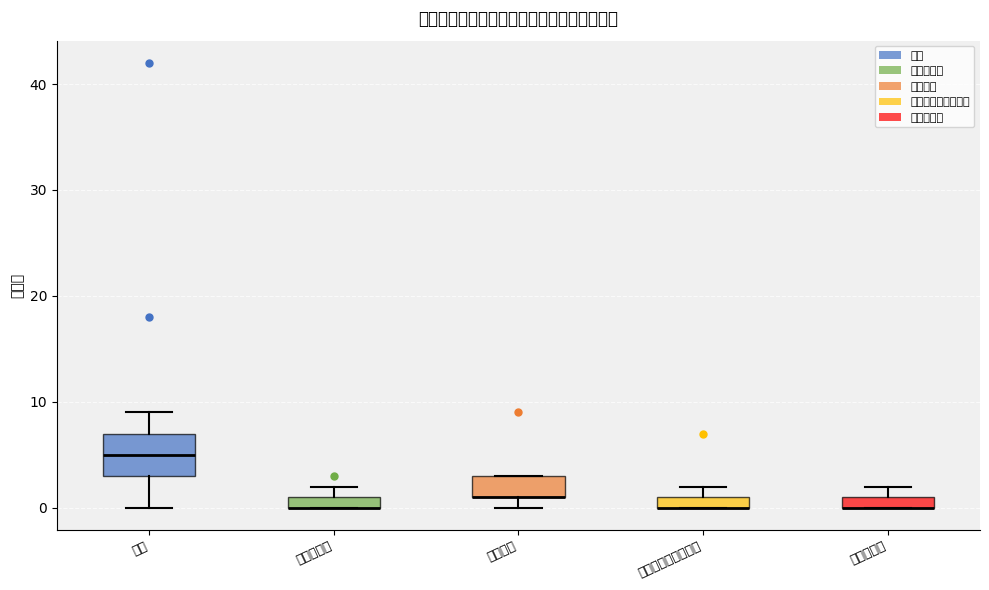

Which box is the tallest, from its lower edge to its upper edge?

総数